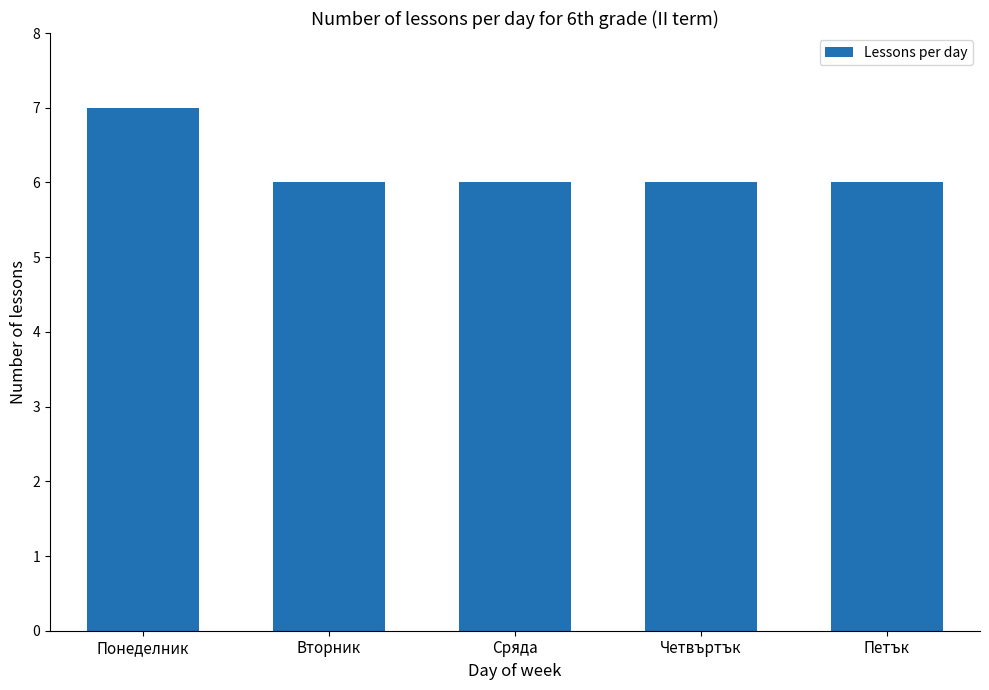

The value at Петък is 3. True or false?

False